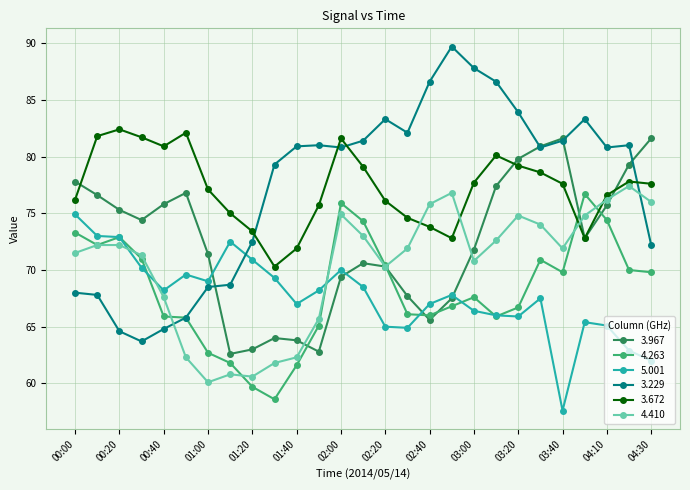

True or false: 3.672 and 5.001 intersect in this chart.

False